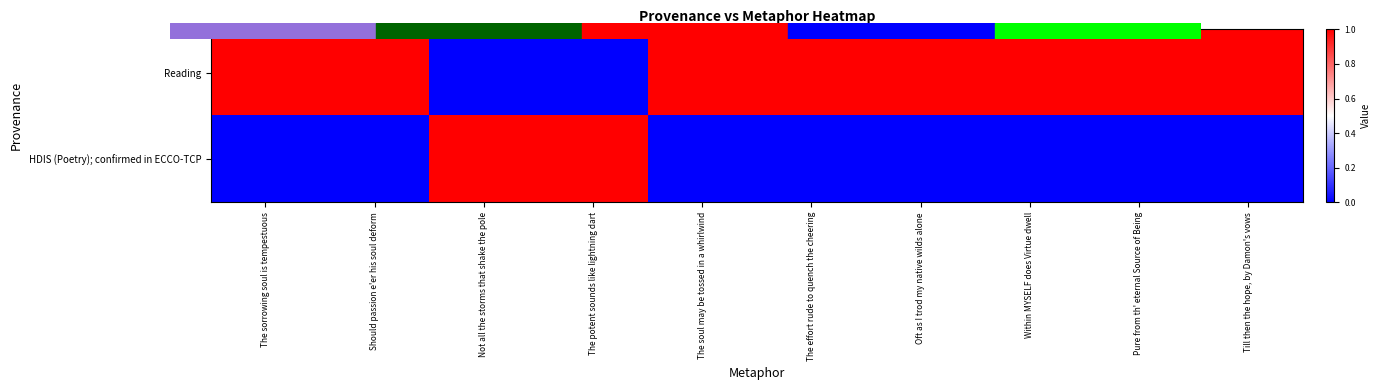

How many distinct data groups are displayed?

2